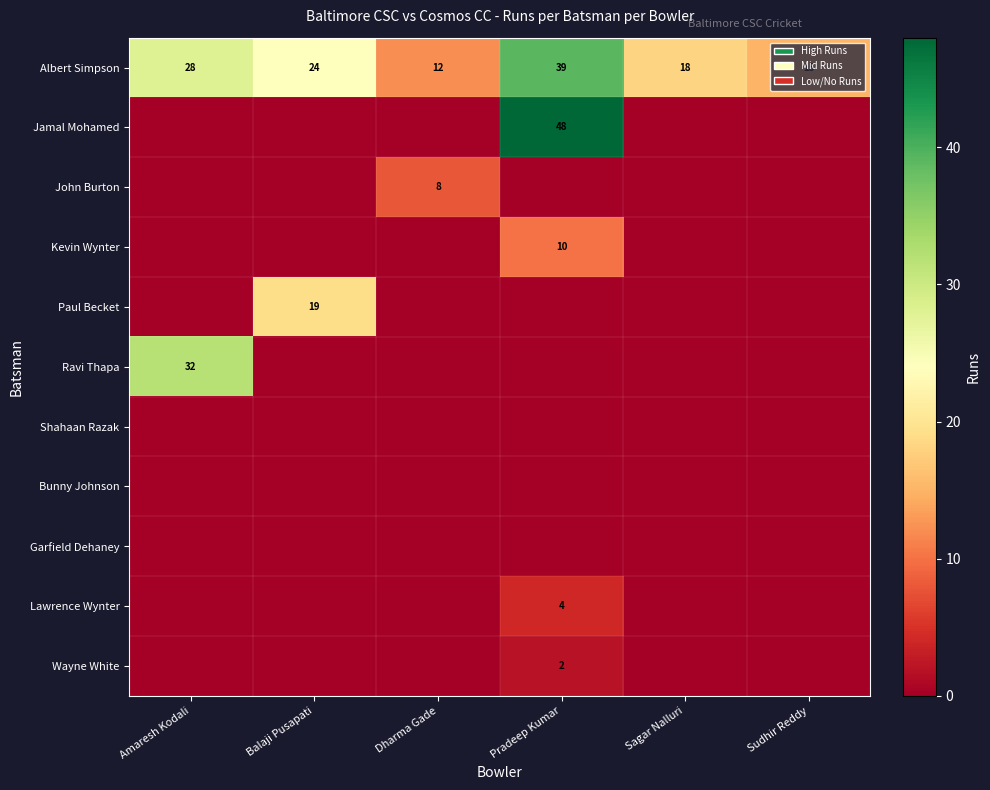

What is the difference between the maximum and second lowest values in the Albert Simpson series?

24